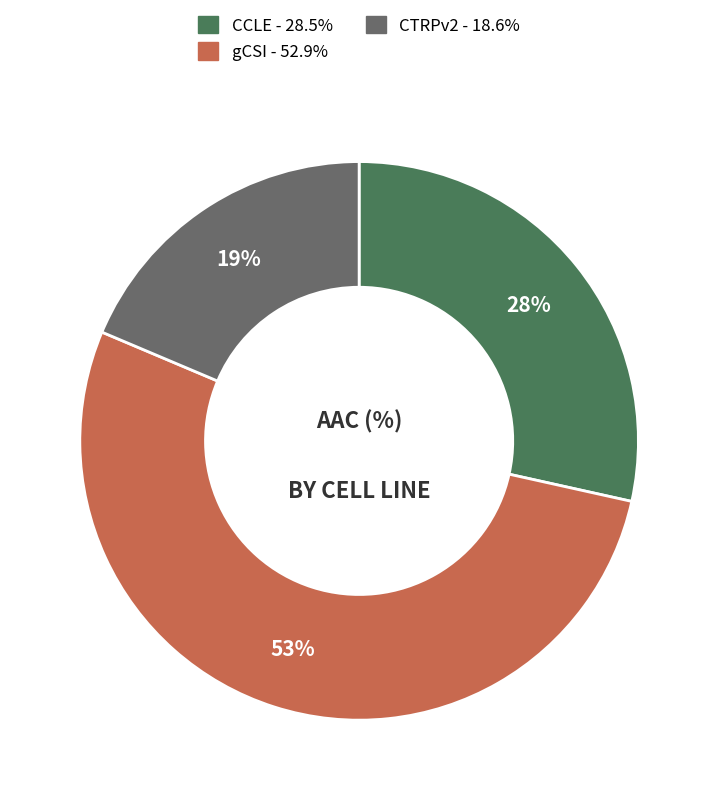

To the nearest percent, what percentage of the pie is CCLE?

28%